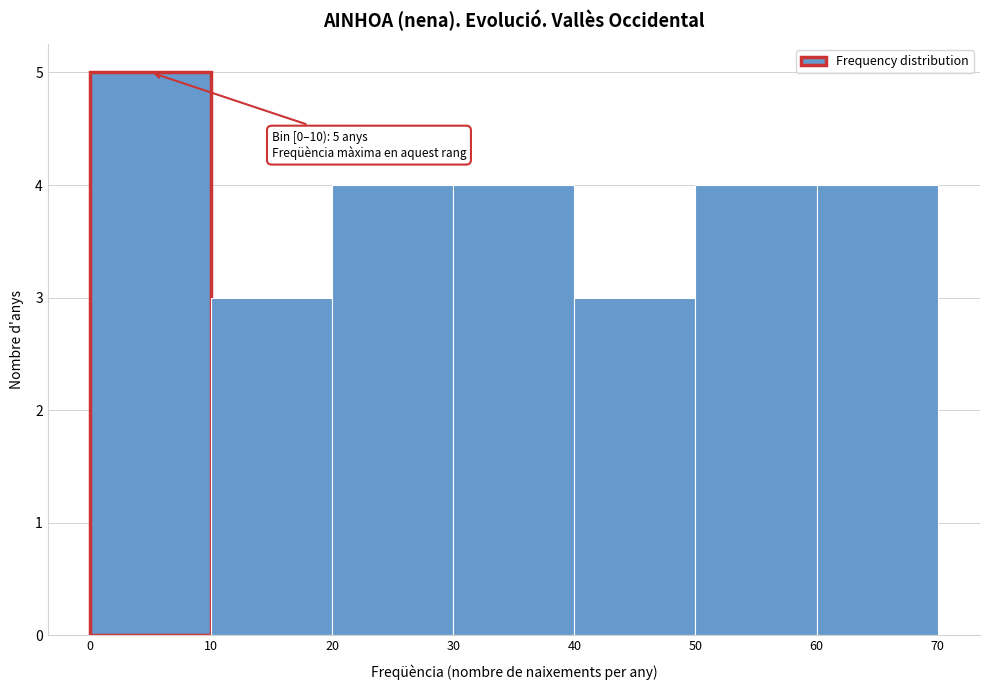

Which range on the x-axis has the tallest bar?

0 to 10